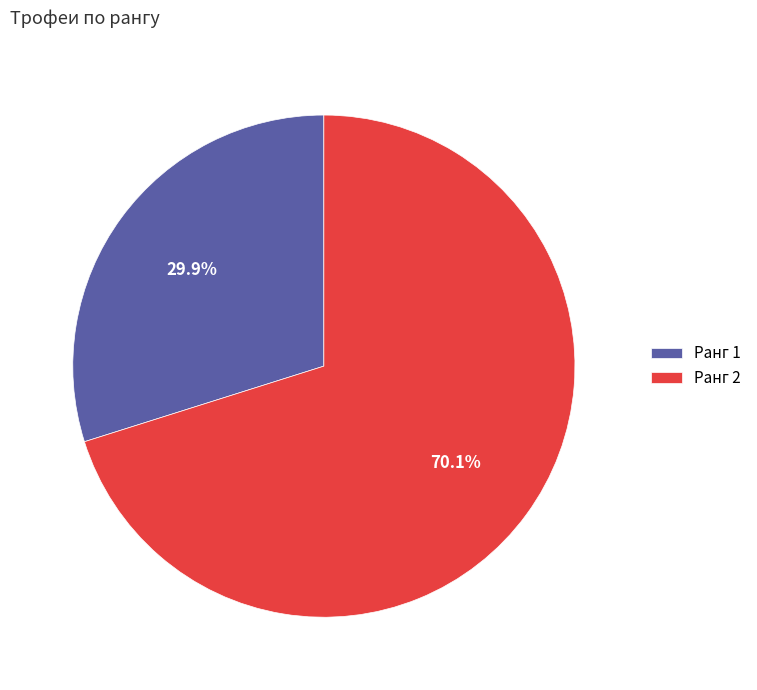

Which category has the smallest portion of the pie?

Ранг 1